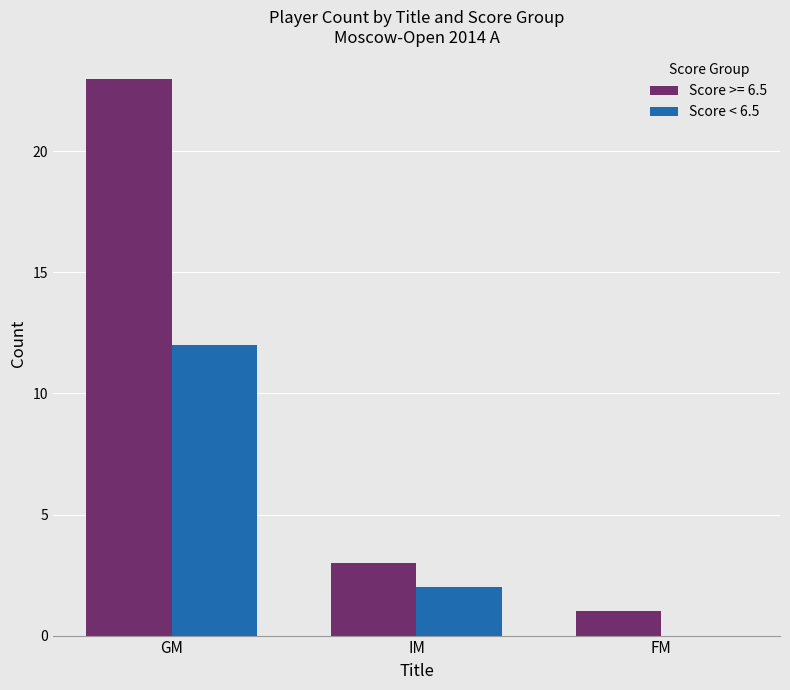

What is the sum of the Score >= 6.5 values at FM and IM?

4